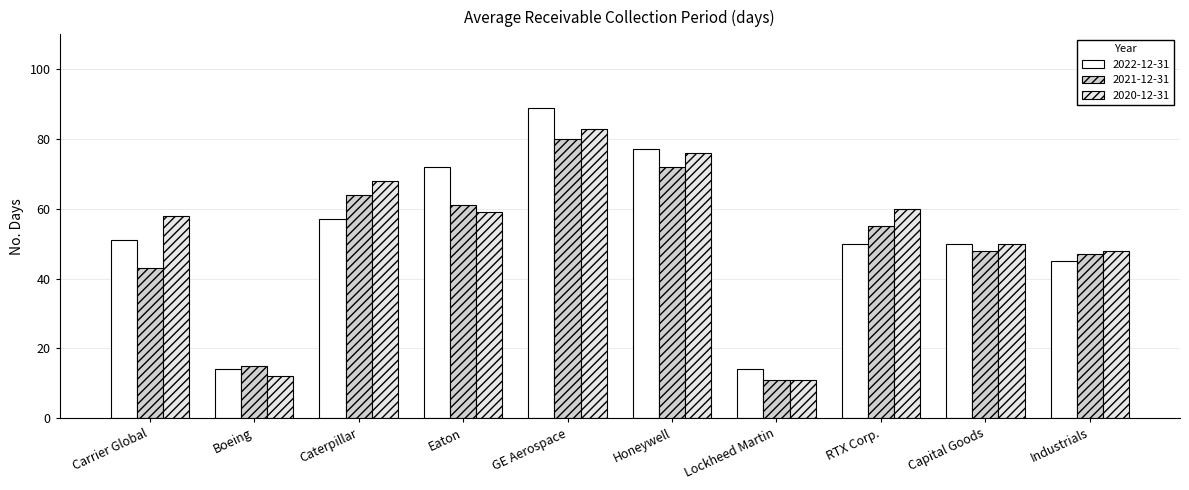

Is it true that 2020-12-31 equals 77 at Eaton?

False